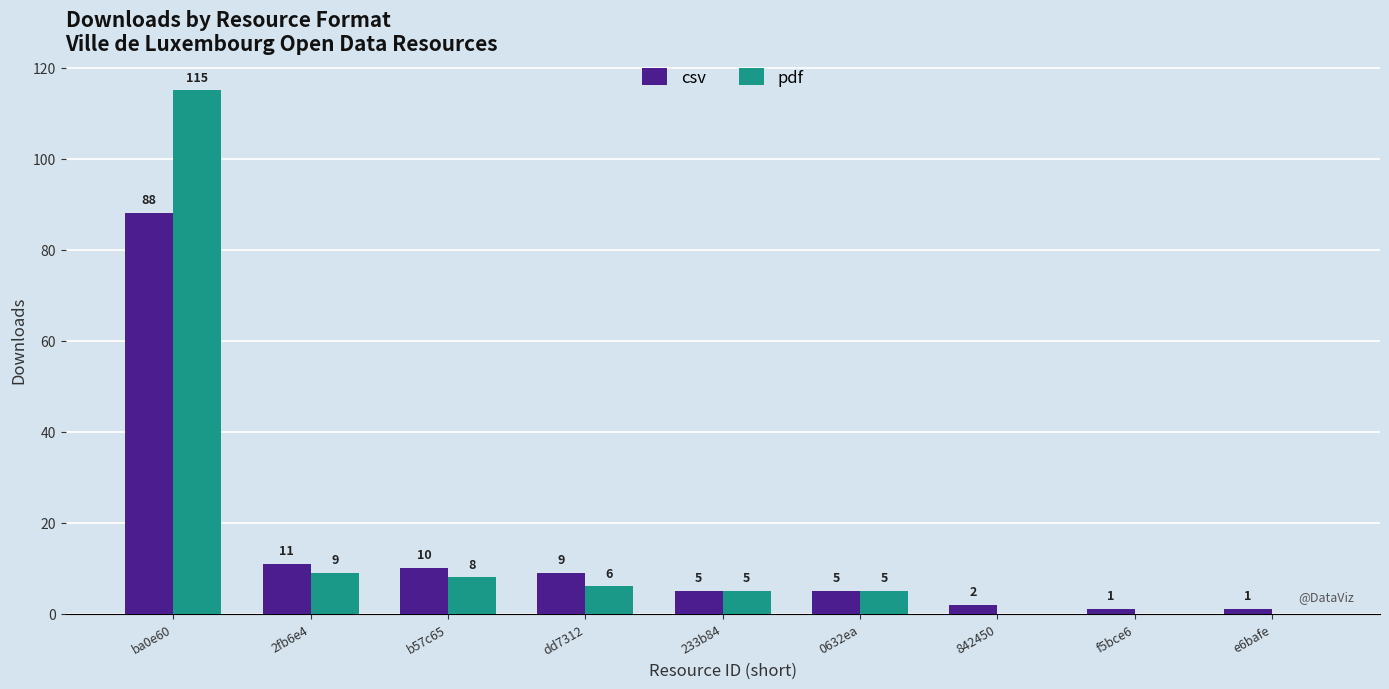

How many values in pdf are above zero?

6